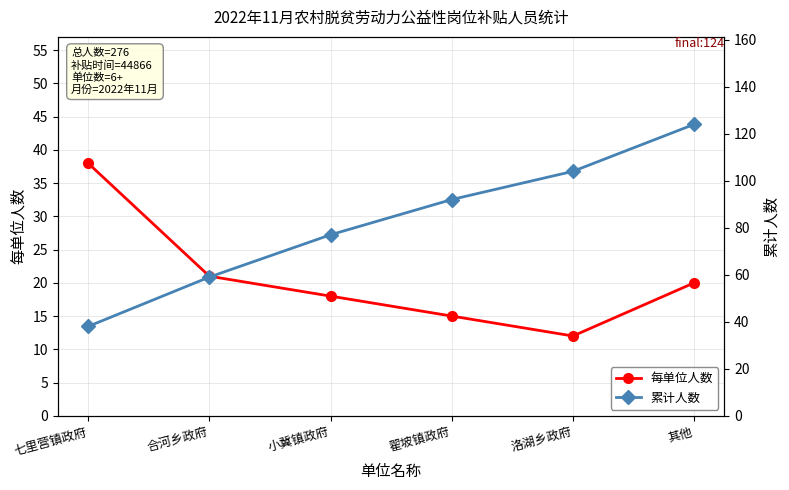

List the series in order of their peak value, highest first.

累计人数, 每单位人数